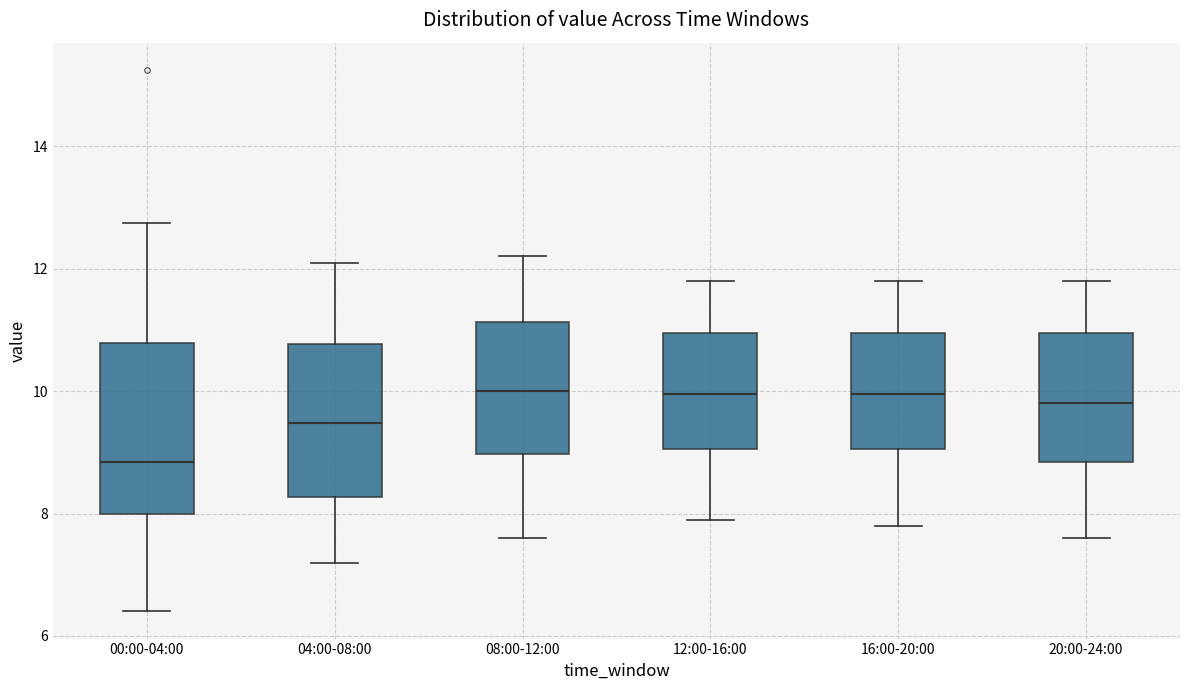

Reading left to right, transcribe this box plot: for each box, give where its median line is, the range the box spans, and where its two whiskers end, as read against the y-axis. The values are not printed on the chart, so give them approximately, as read against the axis.

00:00-04:00: median 8.8, box 8.0 to 10.8, whiskers 6.4 to 12.8
04:00-08:00: median 9.4, box 8.2 to 10.8, whiskers 7.2 to 12.2
08:00-12:00: median 10.0, box 9.0 to 11.2, whiskers 7.6 to 12.2
12:00-16:00: median 10.0, box 9.0 to 11.0, whiskers 8.0 to 11.8
16:00-20:00: median 10.0, box 9.0 to 11.0, whiskers 7.8 to 11.8
20:00-24:00: median 9.8, box 8.8 to 11.0, whiskers 7.6 to 11.8